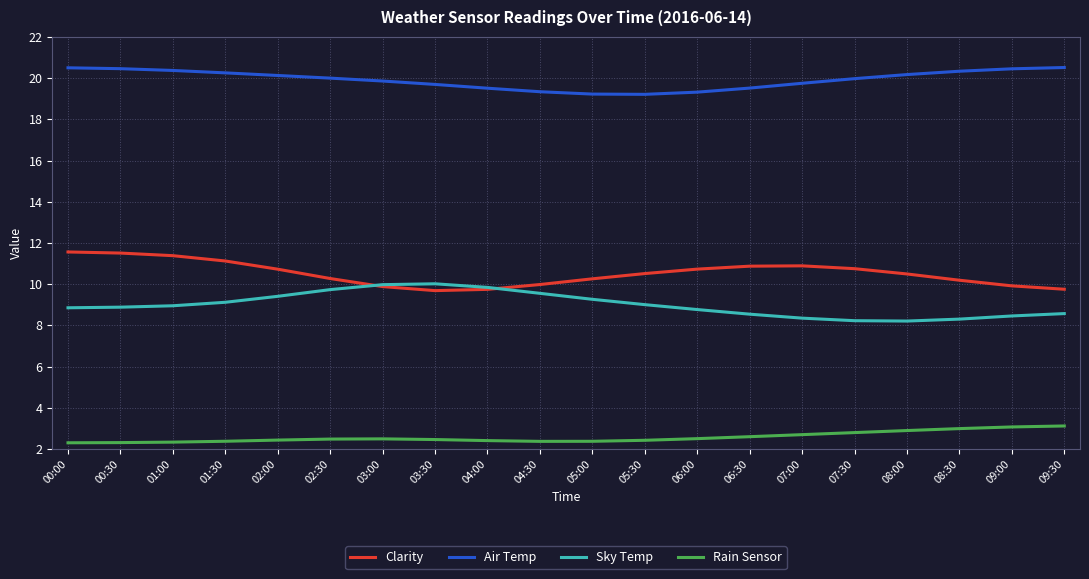

Which series has the largest total across all categories?

Air Temp